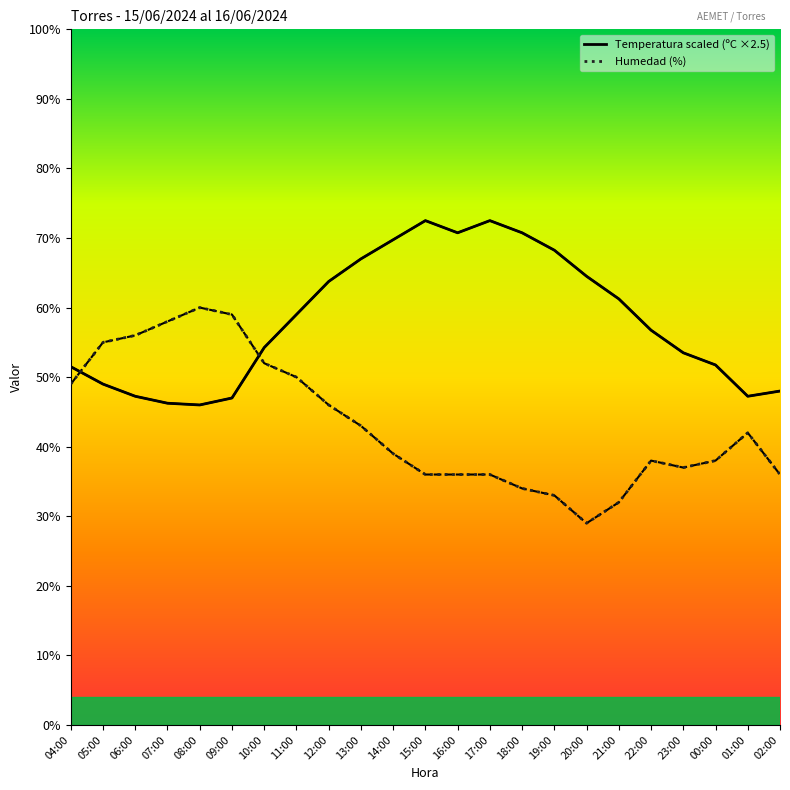

What is the maximum value shown in the chart?

72.5